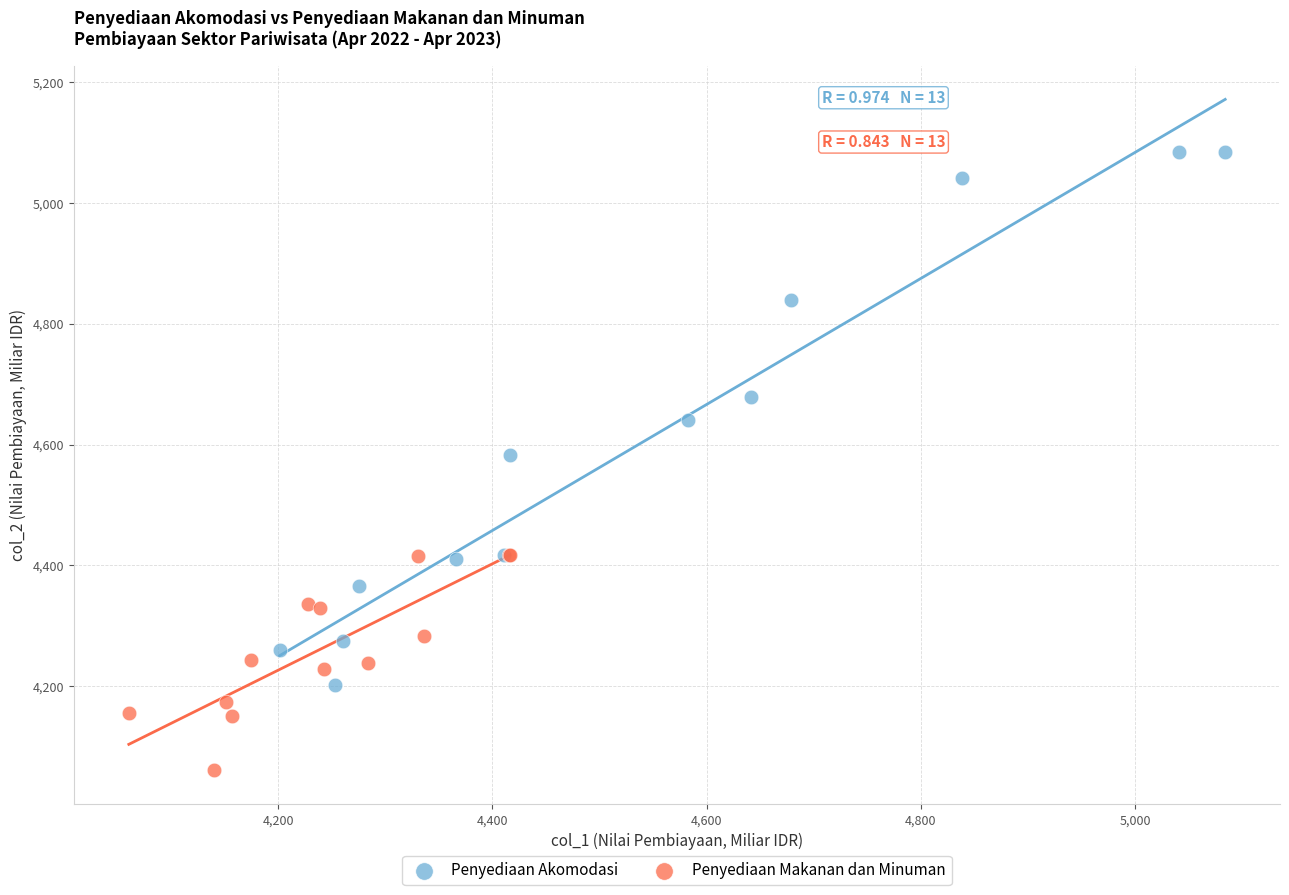

What are all the series names shown in the legend?

Penyediaan Akomodasi, Penyediaan Makanan dan Minuman